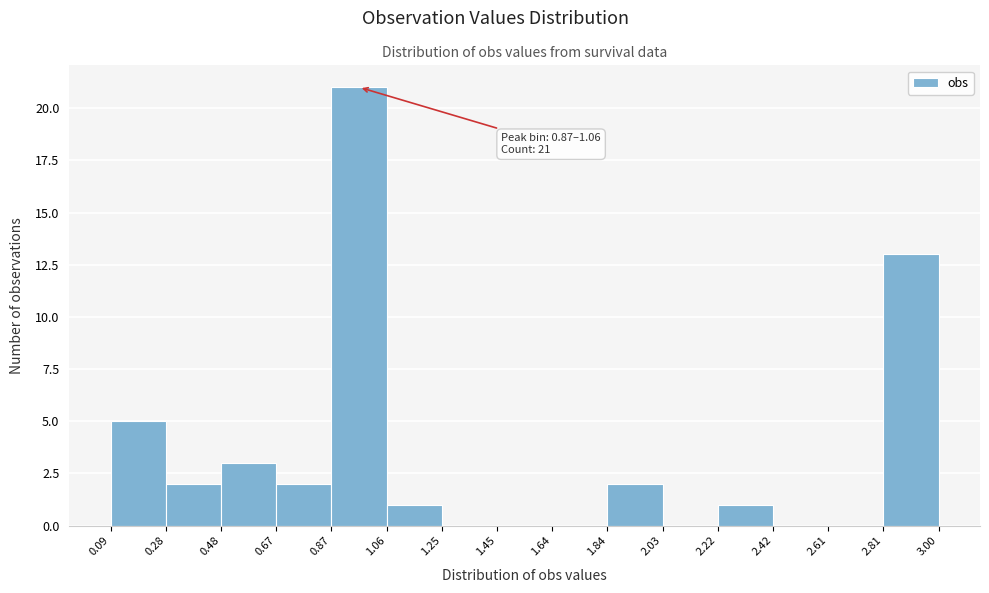

Over which range of the x-axis is the bar tallest?

0.87 to 1.06